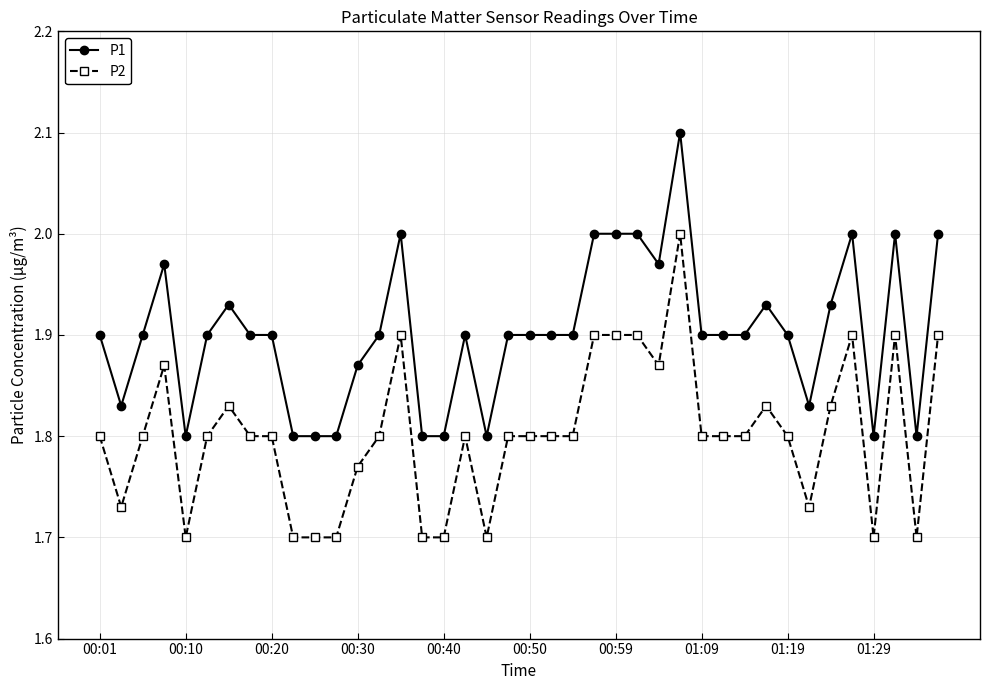

Which series has the largest total across all categories?

P1